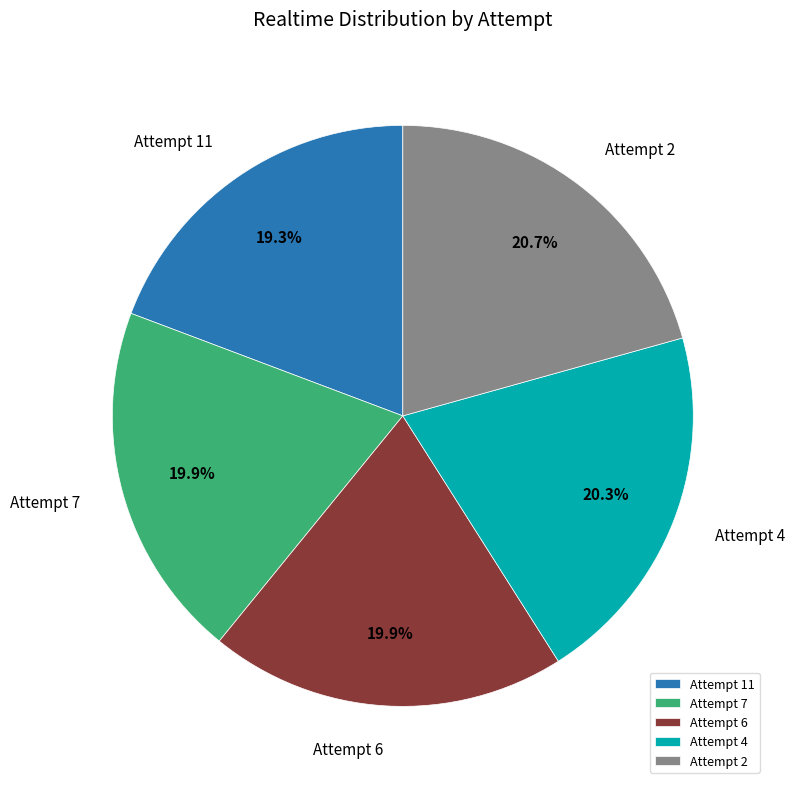

True or false: Attempt 4 accounts for 27% of the total.

False